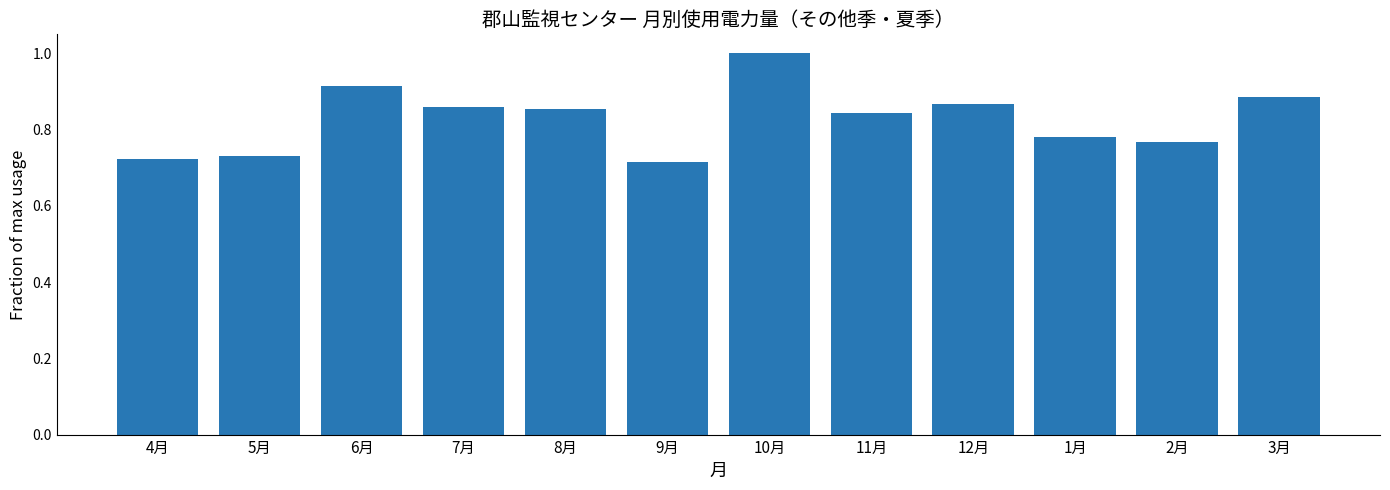

What is the sum of all values?

9.9